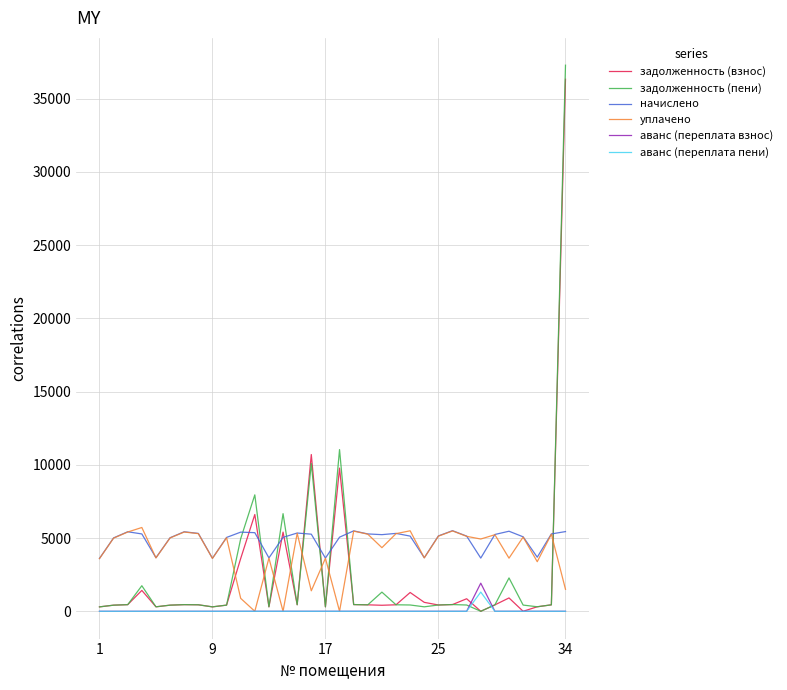

Does the chart display data point markers on the line(s)?

No